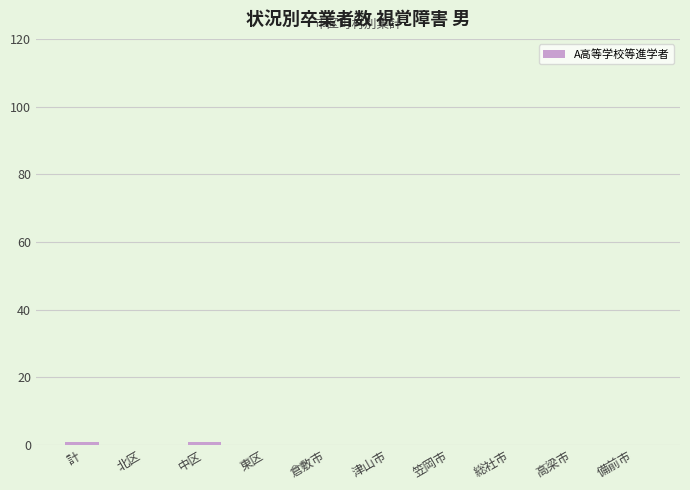

What is the sum of all values?

2